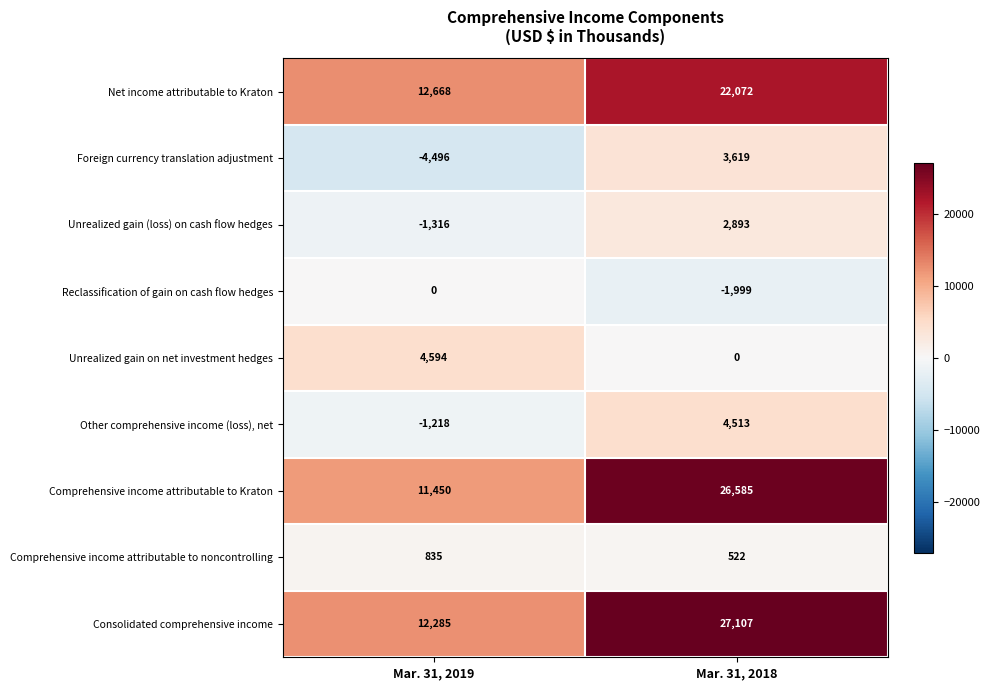

Which label corresponds to the smallest value in the chart?

Mar. 31, 2019